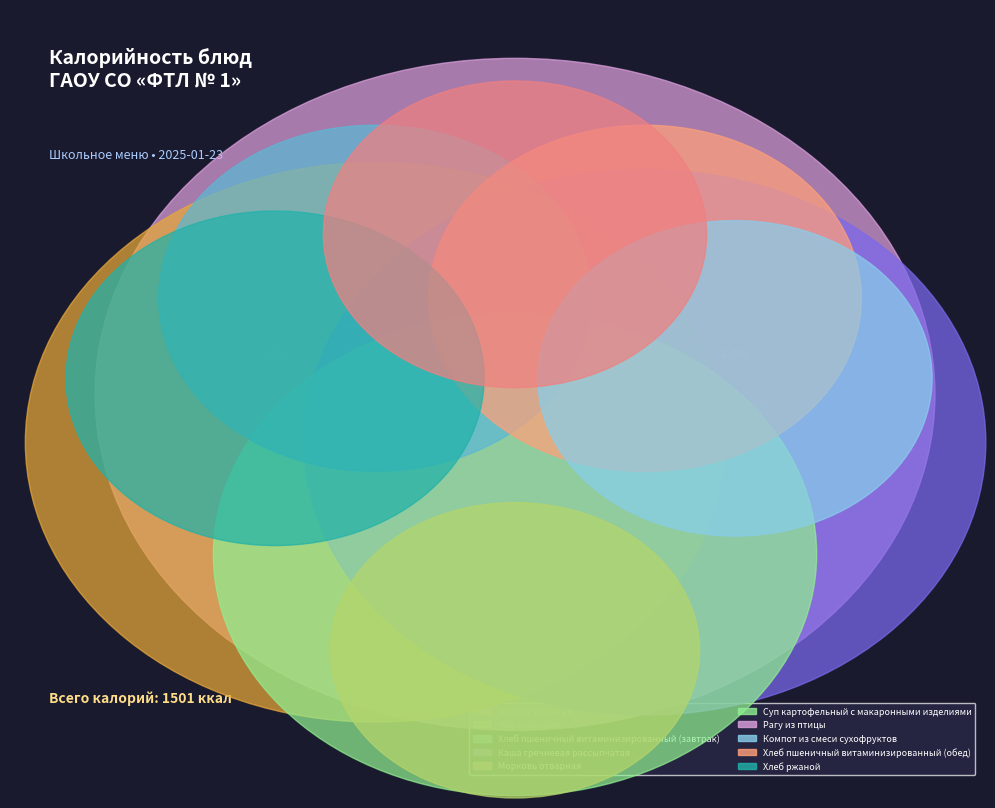

Count the number of slices in the pie.

10